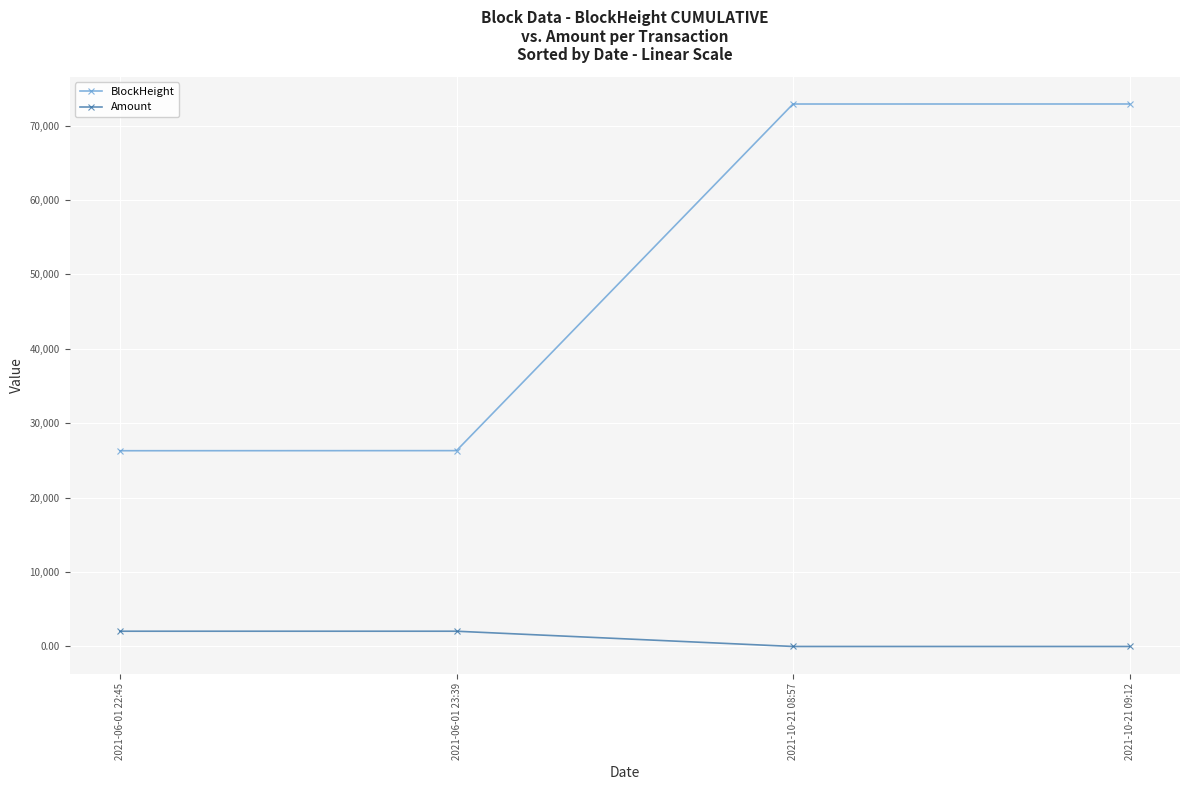

Rank the series by their maximum value, from highest to lowest.

BlockHeight, Amount